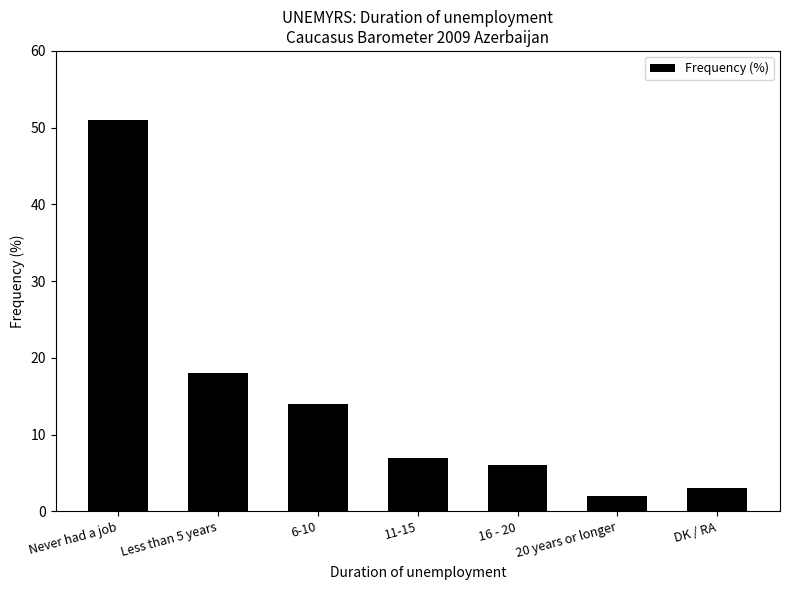

Are the bars horizontal?

No